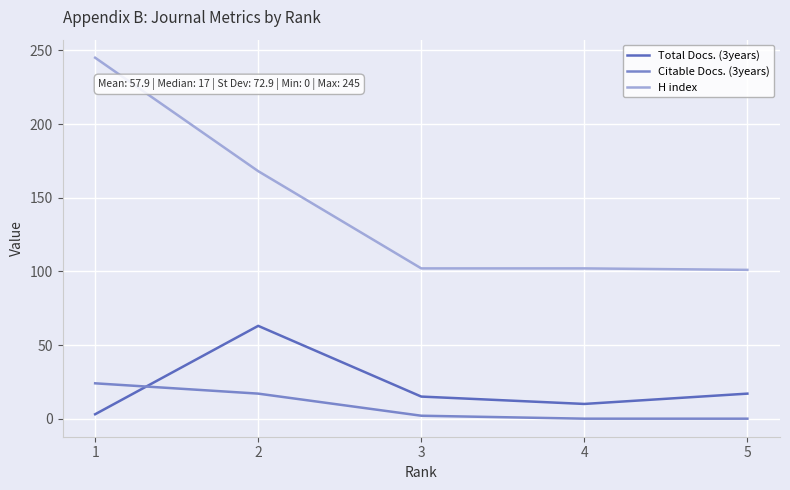

At which label does H index first exceed 102?

1